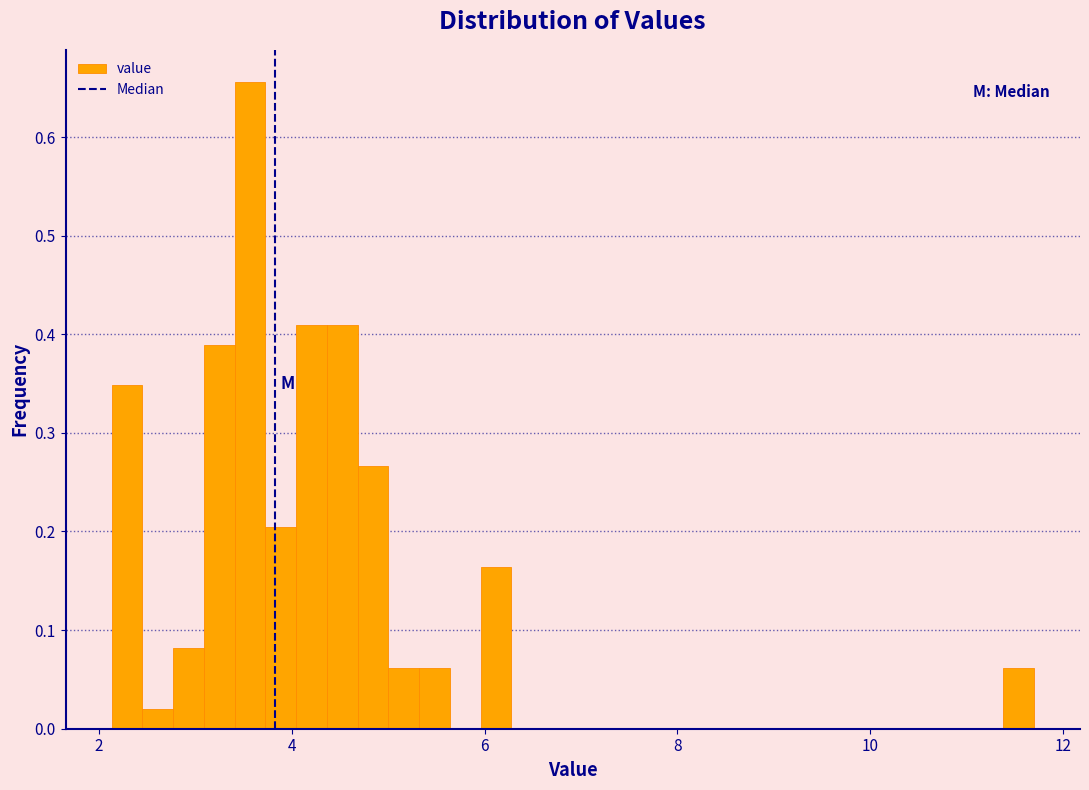

Around what value on the x-axis is the tallest bar? Give the approximate position of its centre, as read against the axis.

3.6